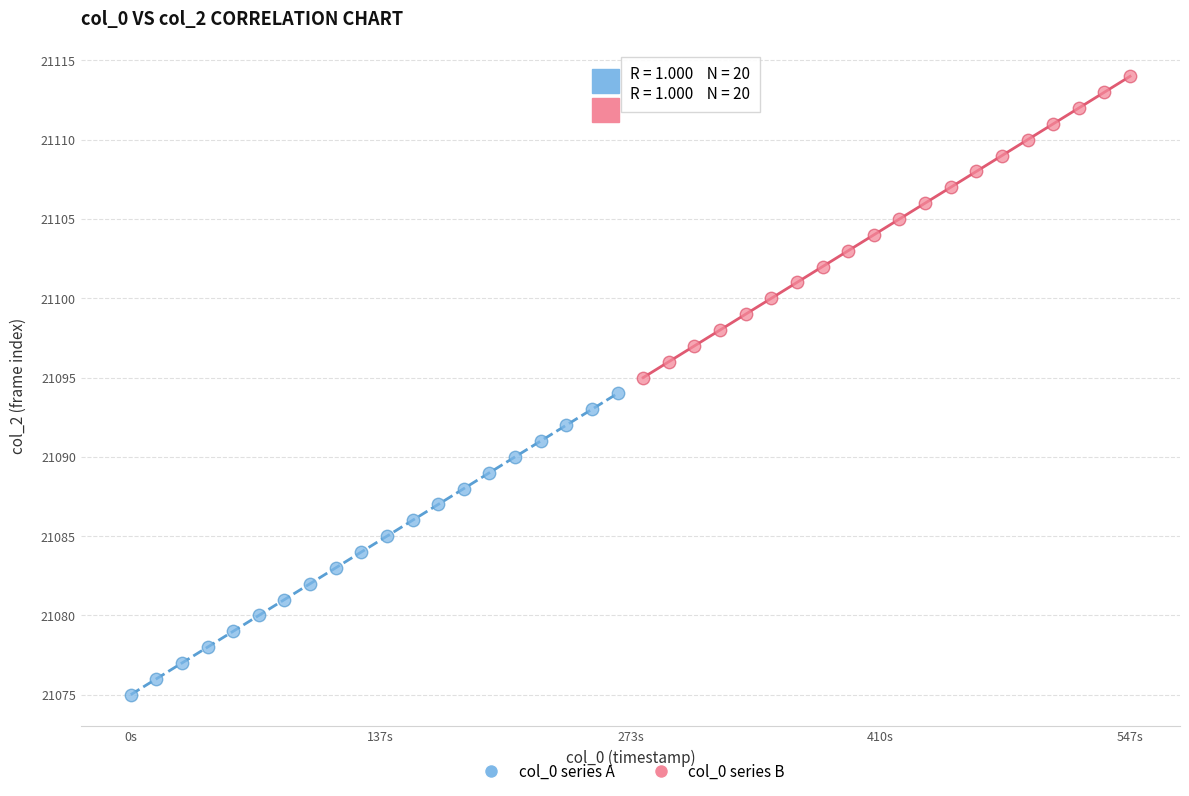

Which series reaches the minimum Y coordinate?

col_0 series A